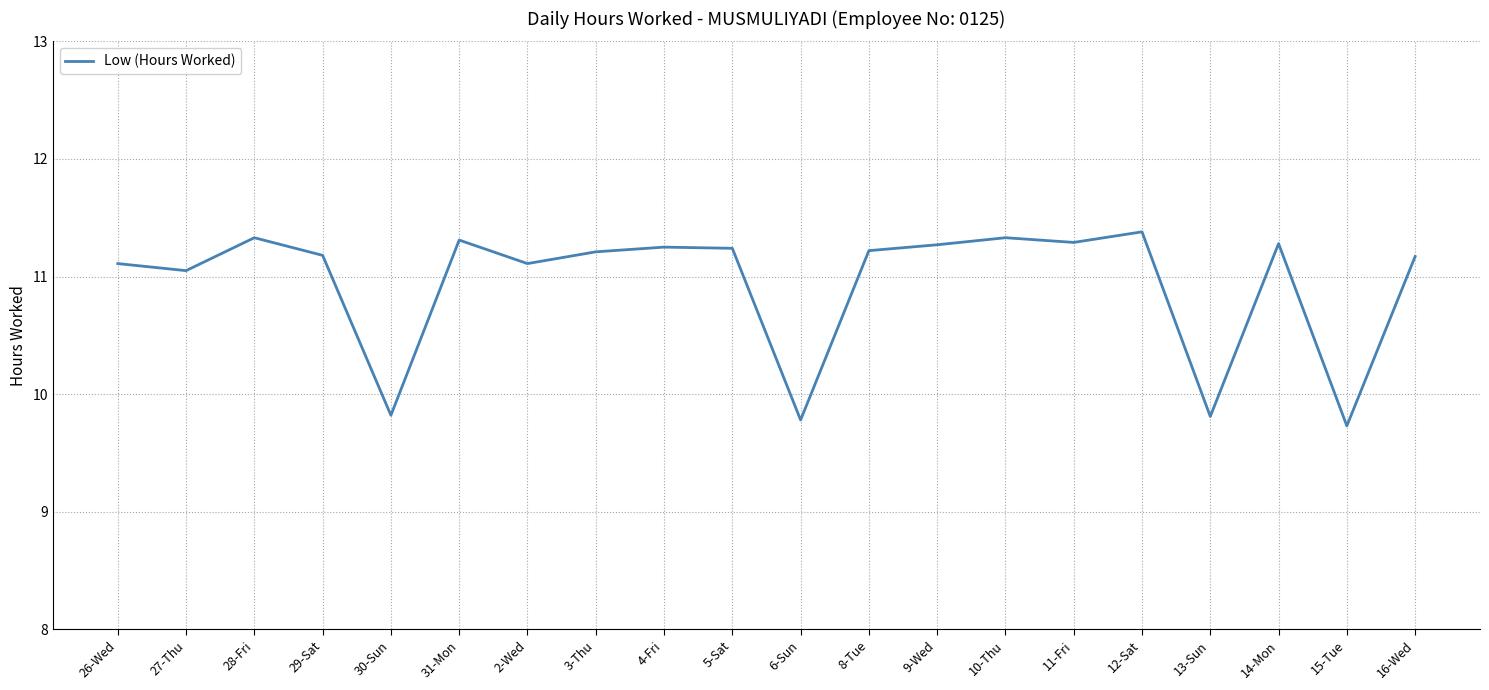

Between 11-Fri and 6-Sun, which is larger?

11-Fri